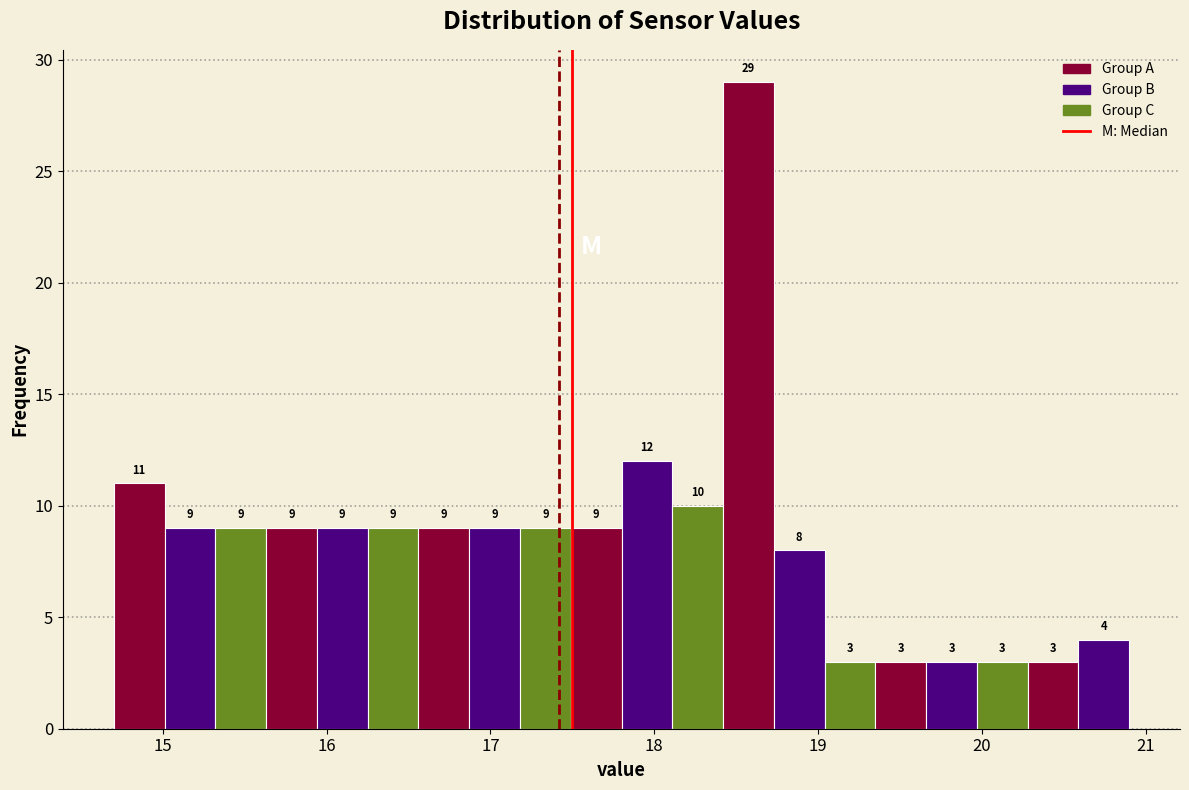

Read against the x-axis, roughly where is the centre of the tallest bar?

18.6